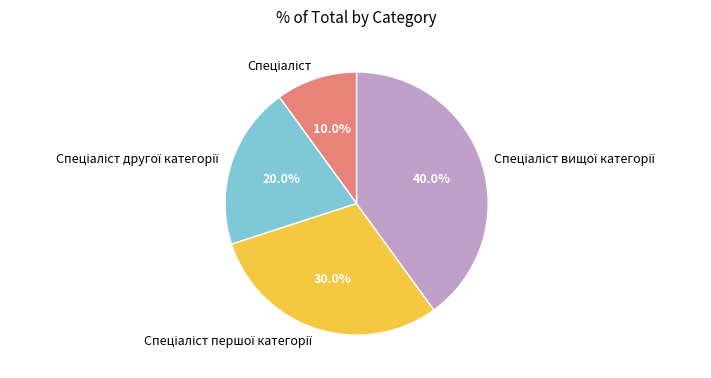

Is there a majority slice in this chart?

No